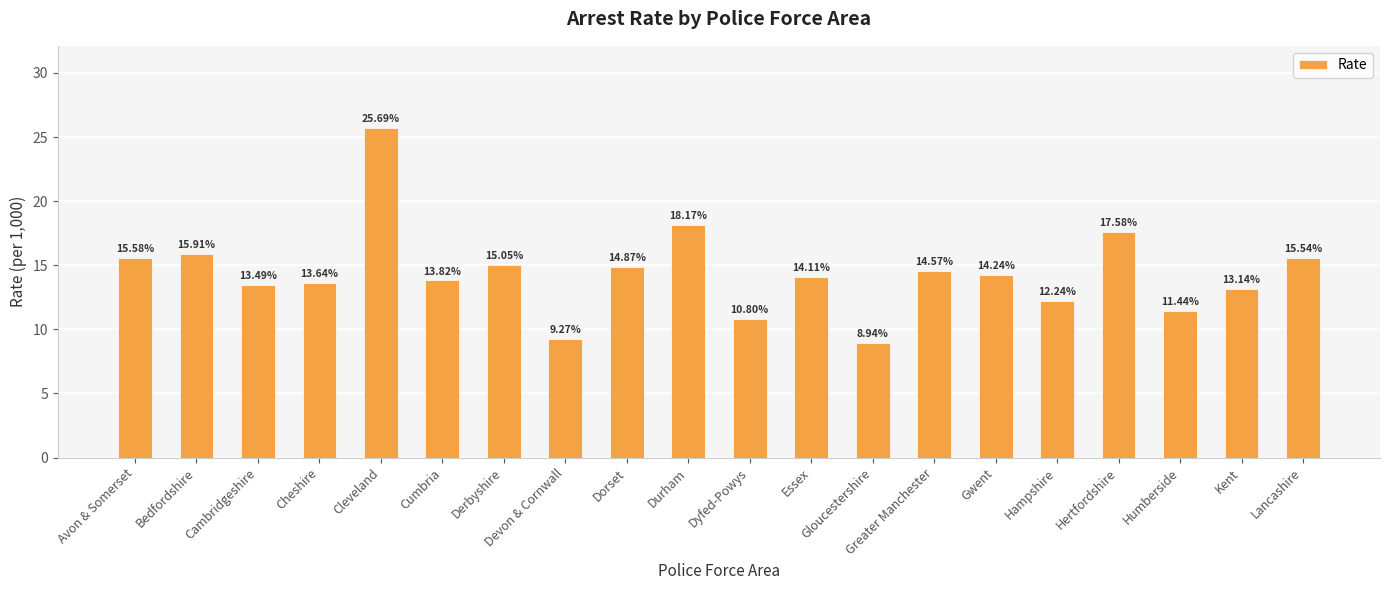

Is it true that the value at Avon & Somerset is 15.6?

True